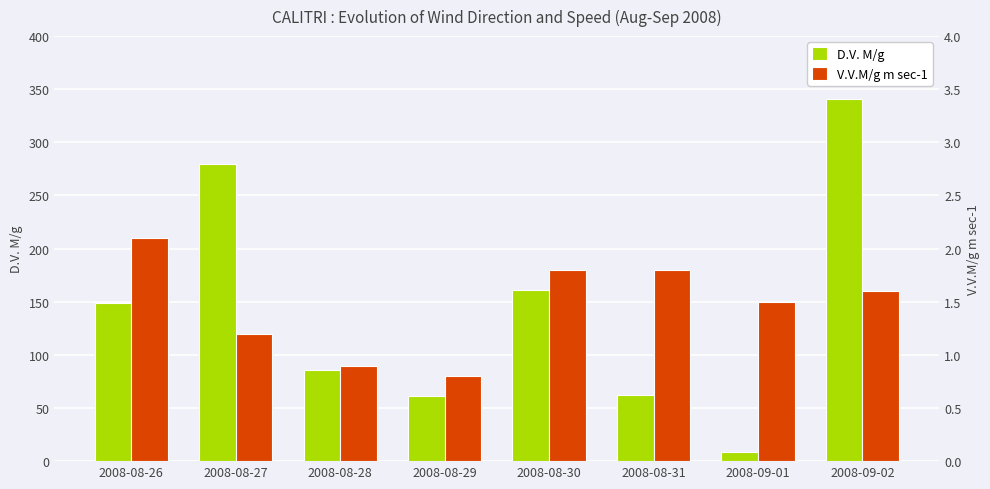

How many data points does each series have?

8